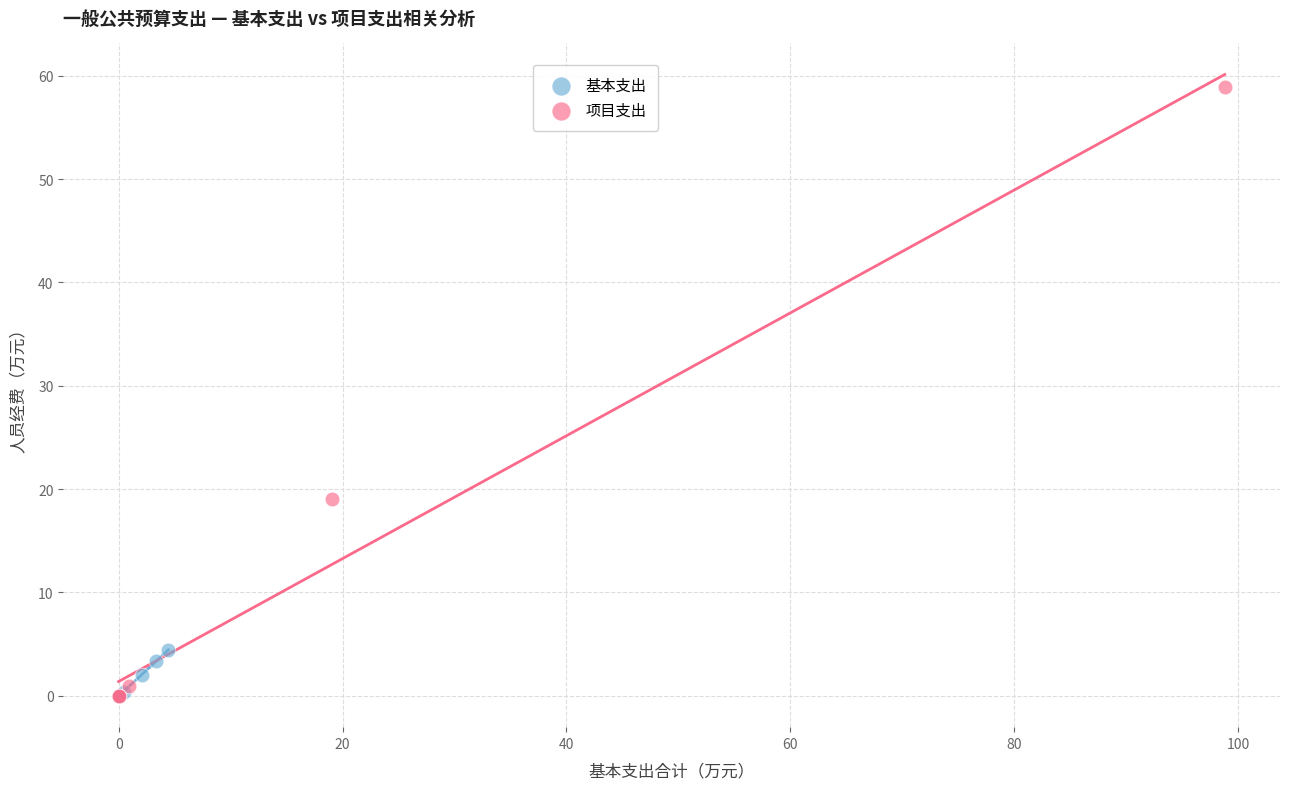

Which series has the widest spread of Y values?

项目支出